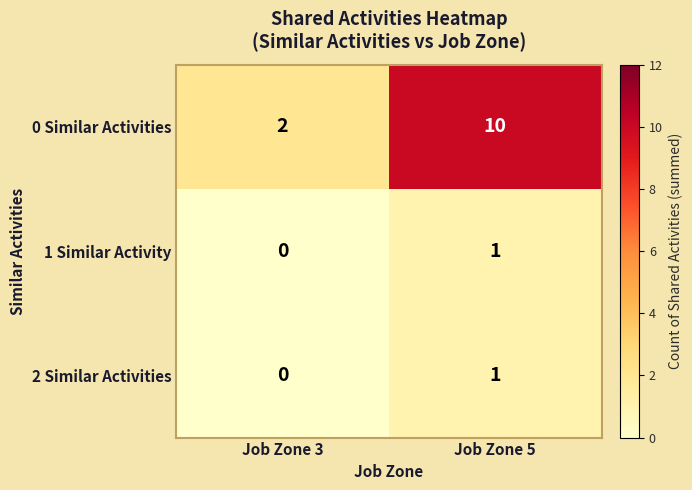

How many categories are shown in the chart?

2